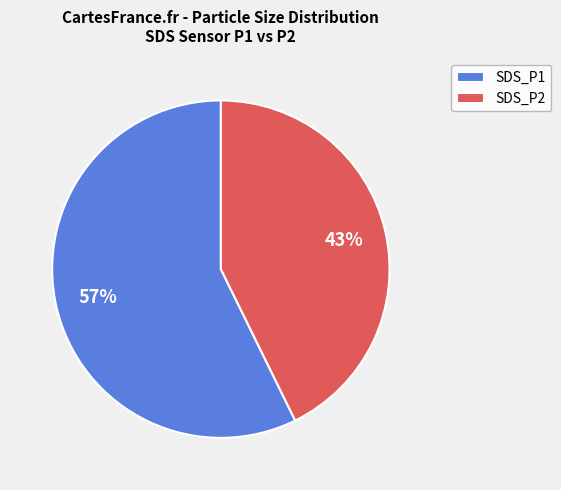

Is the sum of SDS_P1 and SDS_P2 greater than half?

Yes